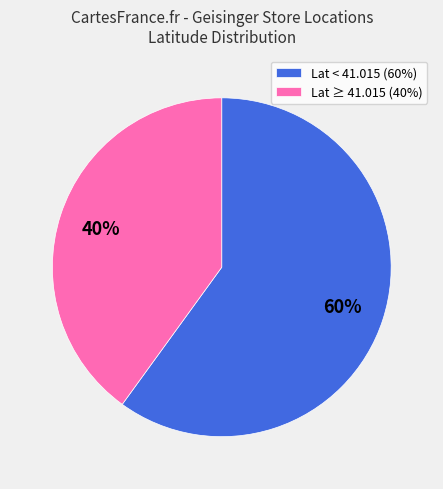

Is it true that Lat ≥ 41.015 (40%) is 27% of the pie?

False